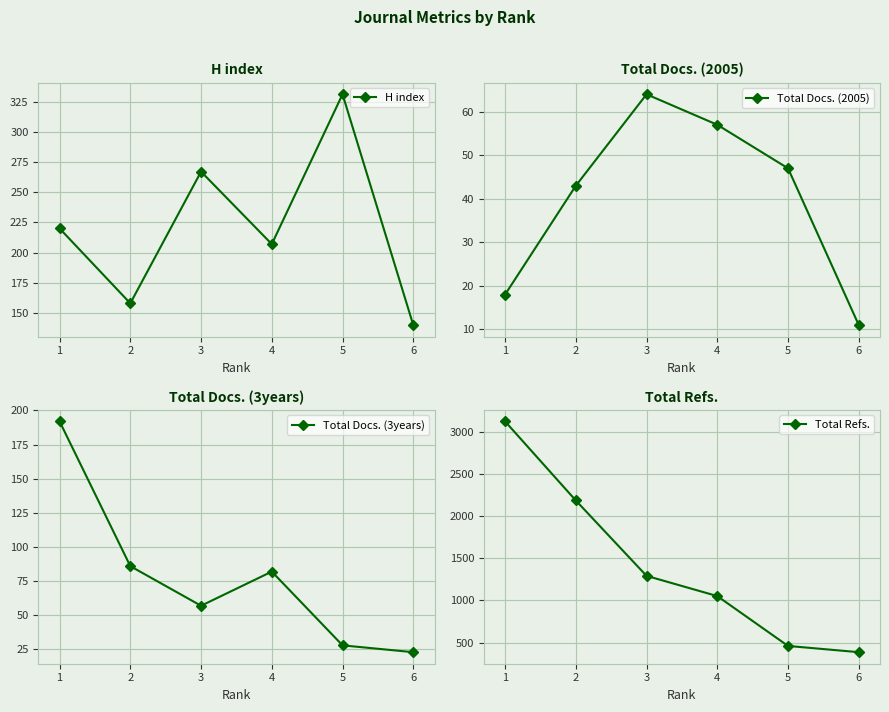

Reading left to right, list all the values displayed in this chart.

H index: 1=220	2=158	3=267	4=207	5=331	6=140
Total Docs. (2005): 1=18	2=43	3=64	4=57	5=47	6=11
Total Docs. (3years): 1=192	2=86	3=57	4=82	5=28	6=23
Total Refs.: 1=3126	2=2187	3=1292	4=1052	5=460	6=386